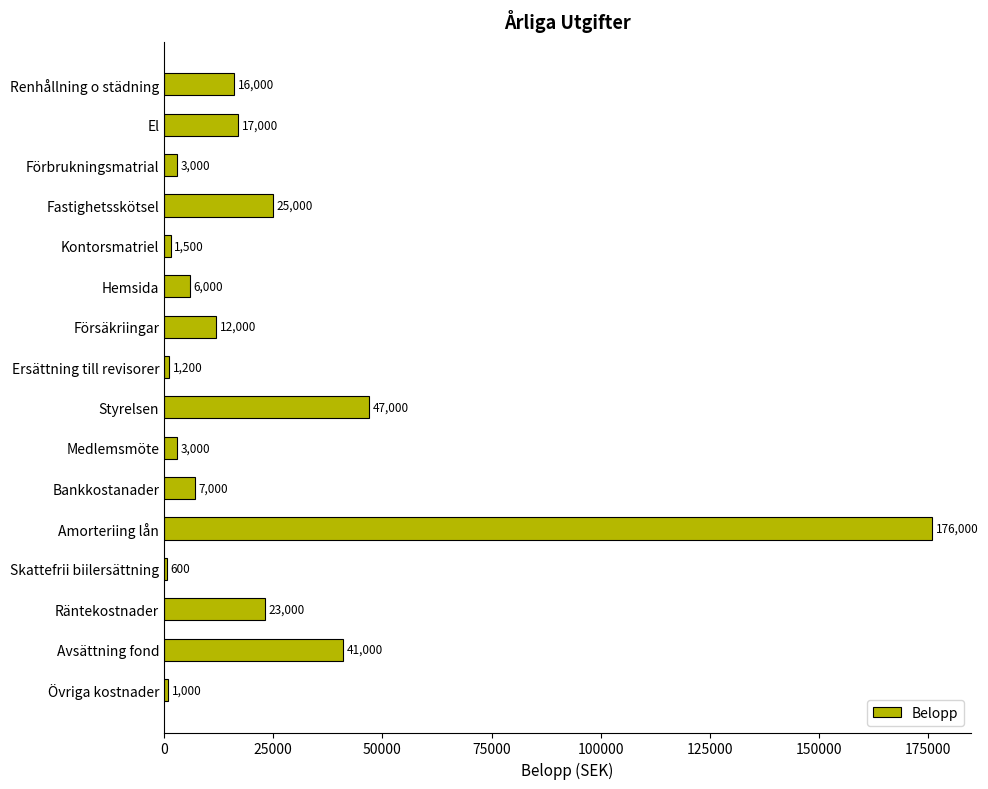

Approximately how many times larger is the value at Fastighetsskötsel compared to Kontorsmatriel?

16.7